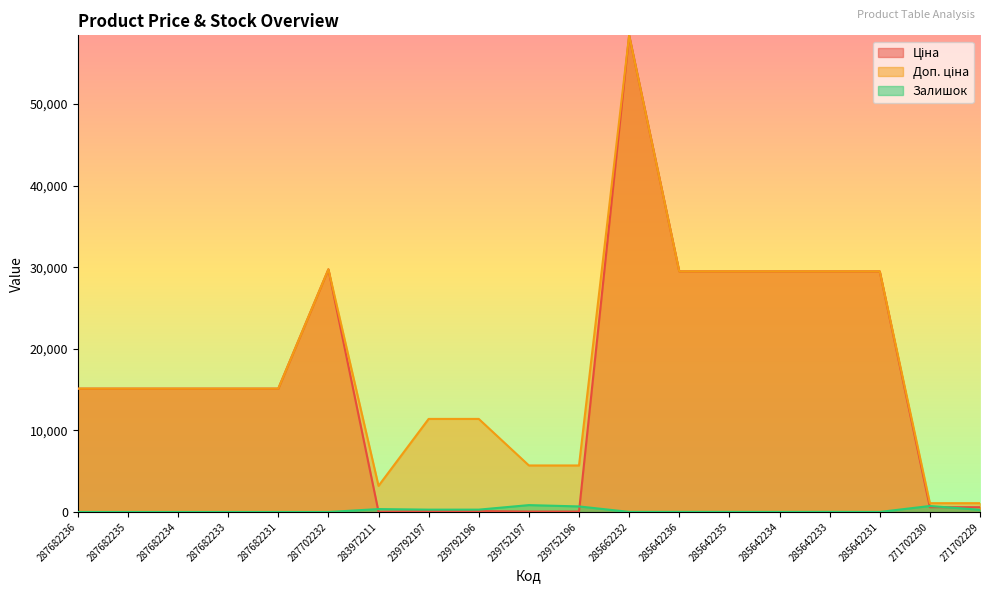

What is the average value of the Доп. ціна series?

18464.7